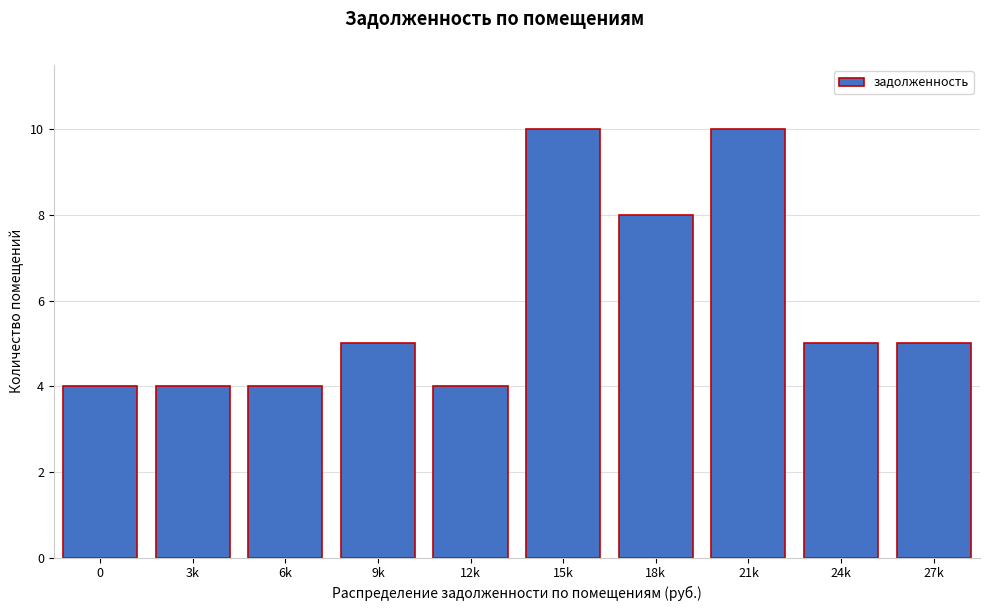

Reading left to right, extract all data points from this chart.

0=4	3k=4	6k=4	9k=5	12k=4	15k=10	18k=8	21k=10	24k=5	27k=5